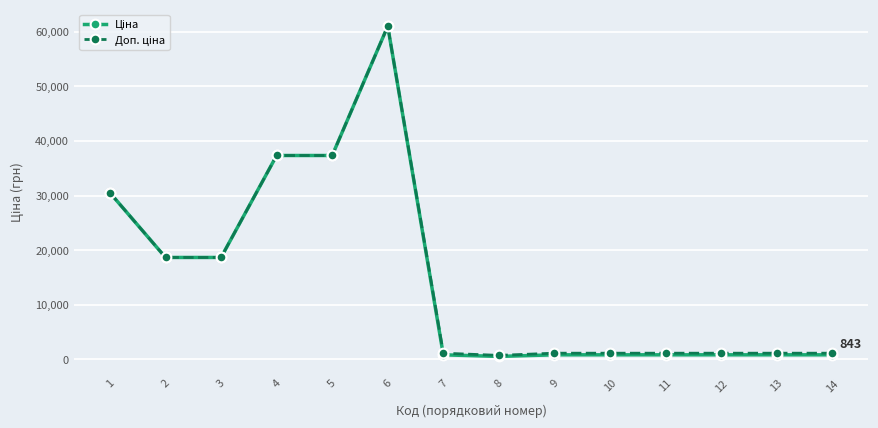

List the labels in order of Ціна value, smallest first.

8, 7, 9, 10, 11, 12, 13, 14, 2, 3, 1, 4, 5, 6